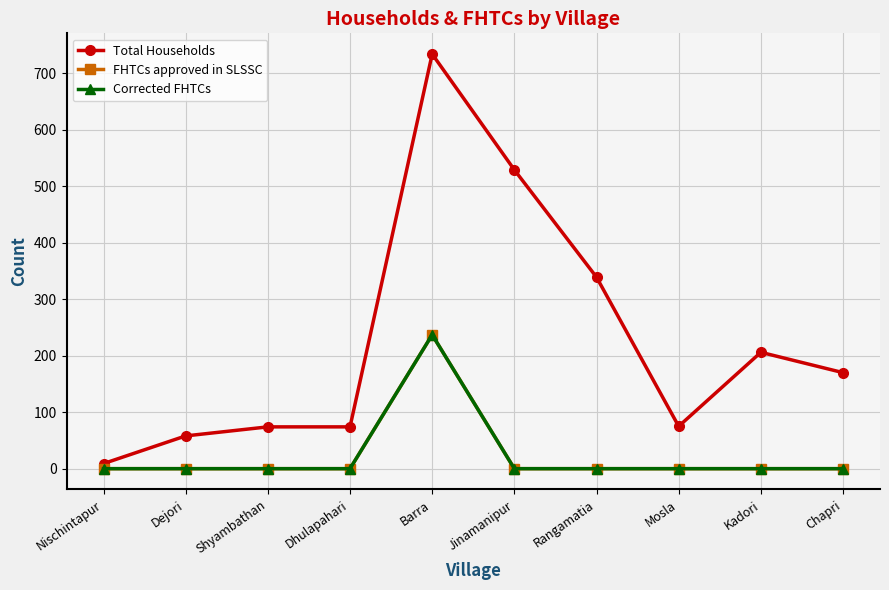

What is the spread (max minus min) of values at Mosla?

75